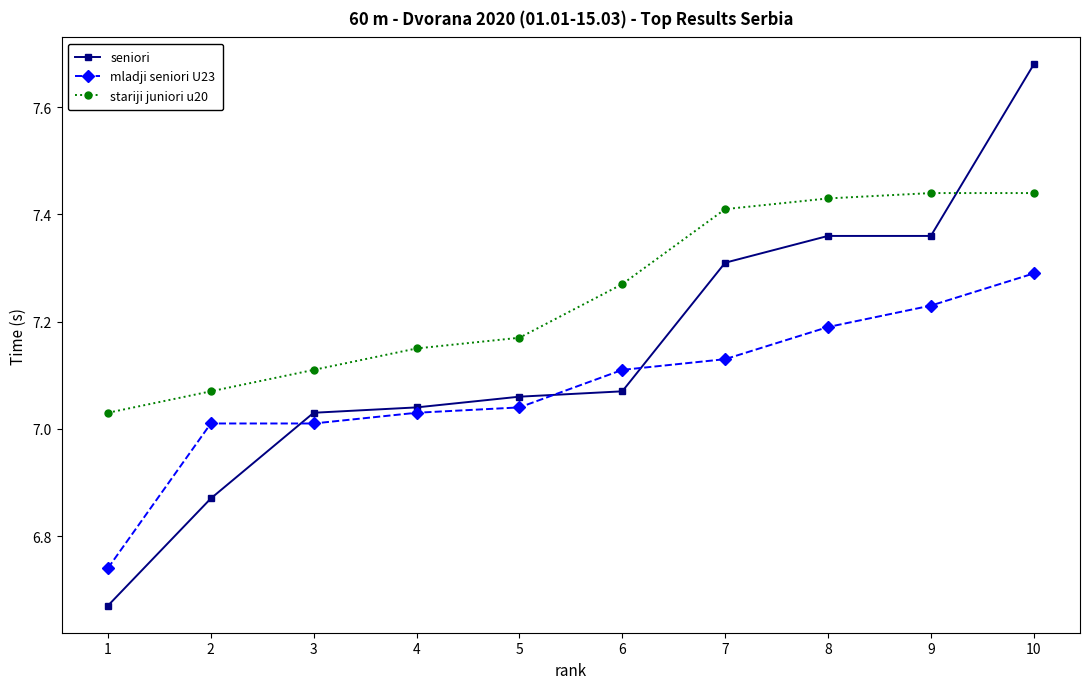

True or false: mladji seniori U23 has a value of 7.1 at 7.

True